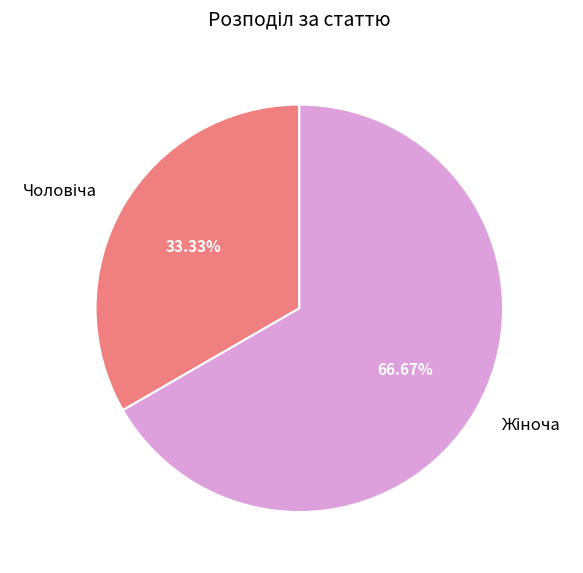

Does any single category account for the majority?

Yes